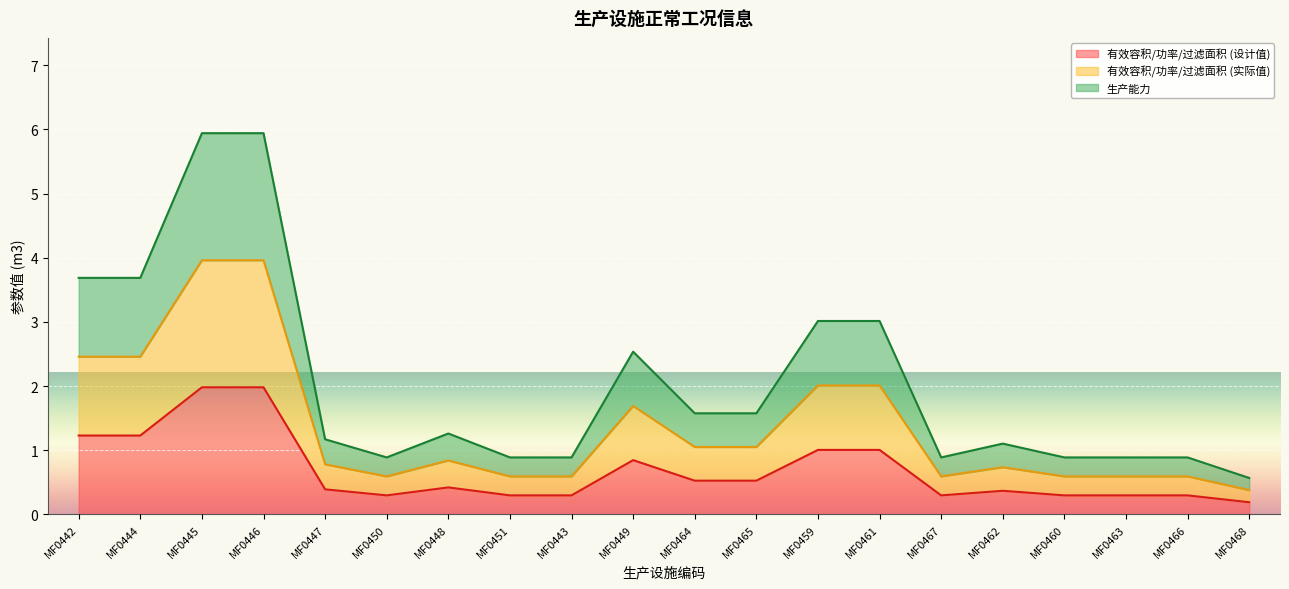

List the series in order of their peak value, highest first.

生产能力, 有效容积/功率/过滤面积 (实际值), 有效容积/功率/过滤面积 (设计值)